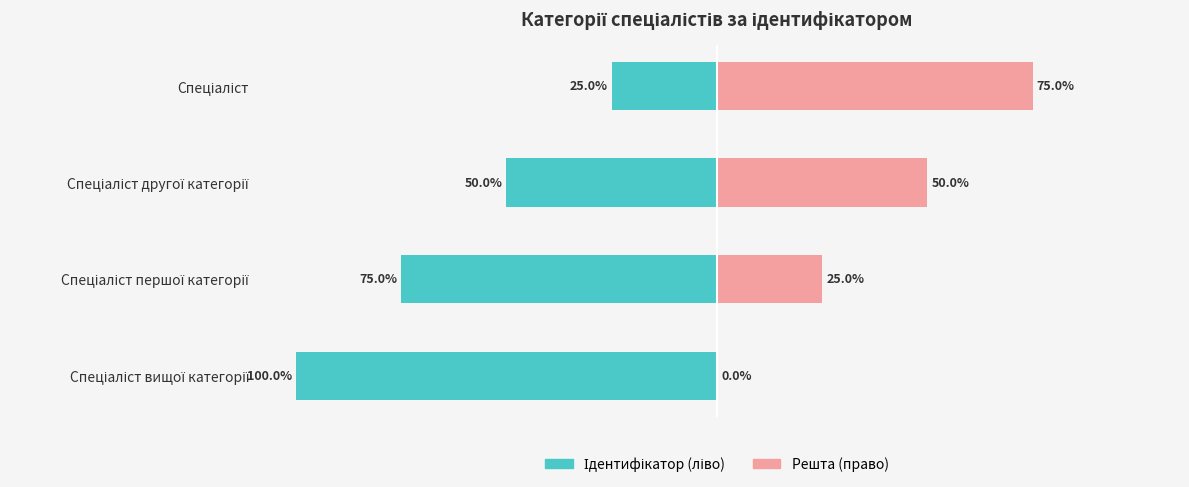

How many bars are there in each group?

2